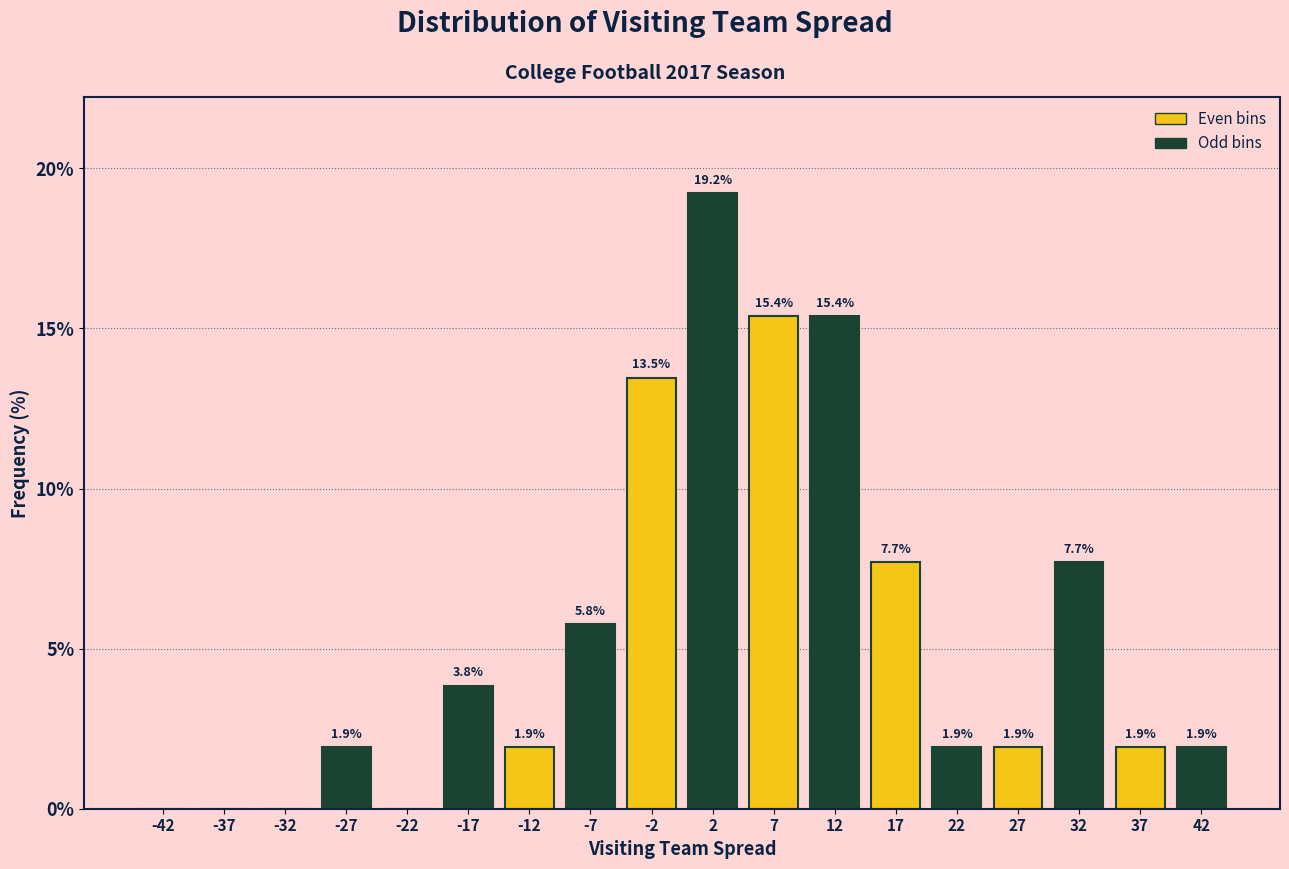

Which range on the x-axis has the tallest bar?

0 to 5